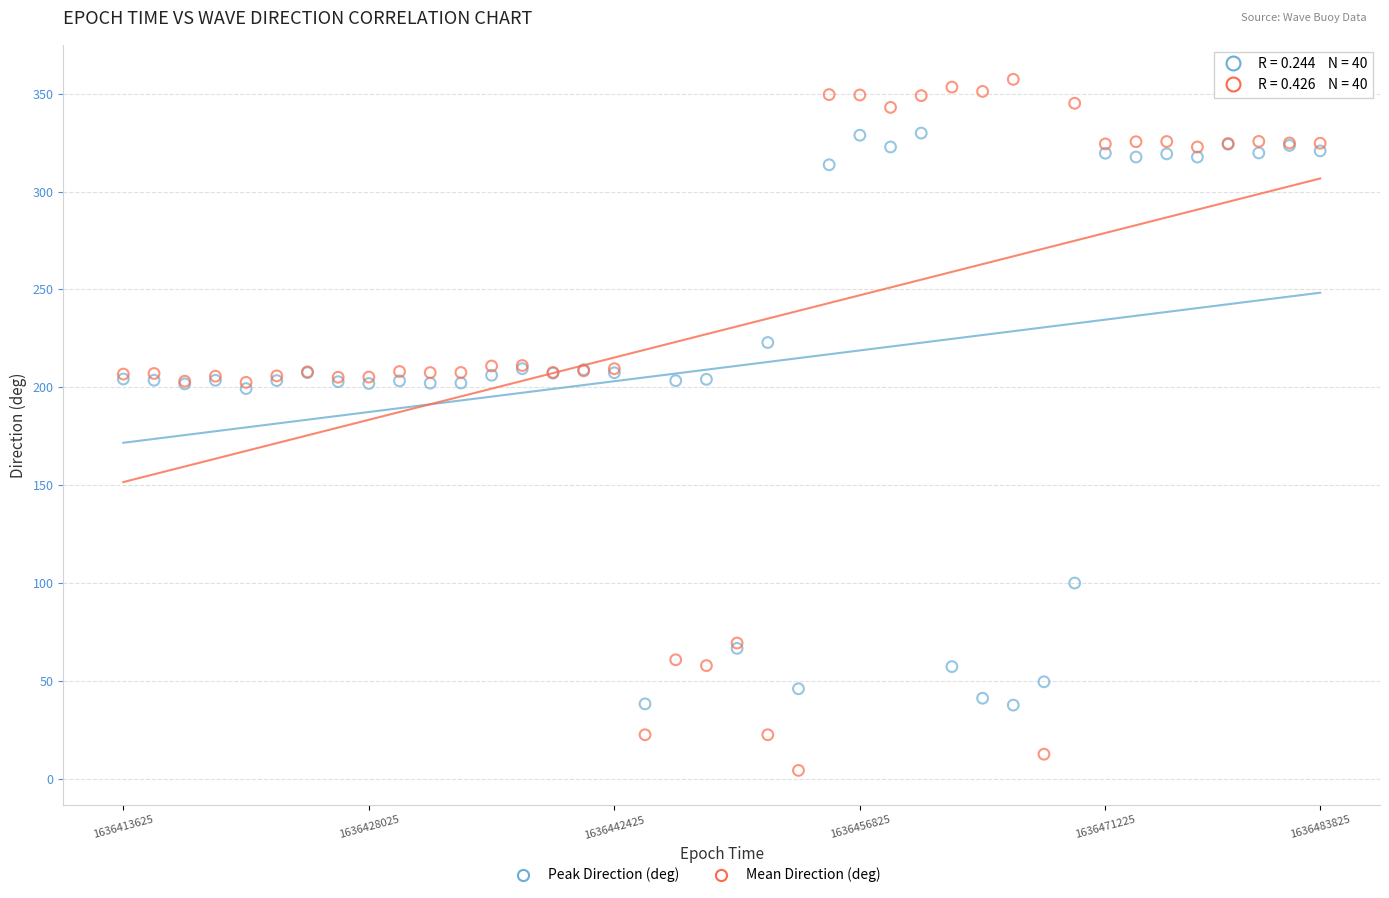

Which series reaches the maximum Y coordinate?

Mean Direction (deg)